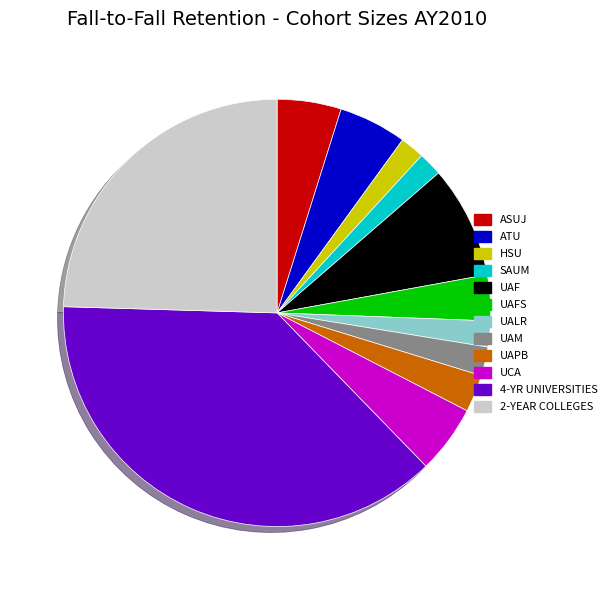

How many segments does this pie chart have?

12